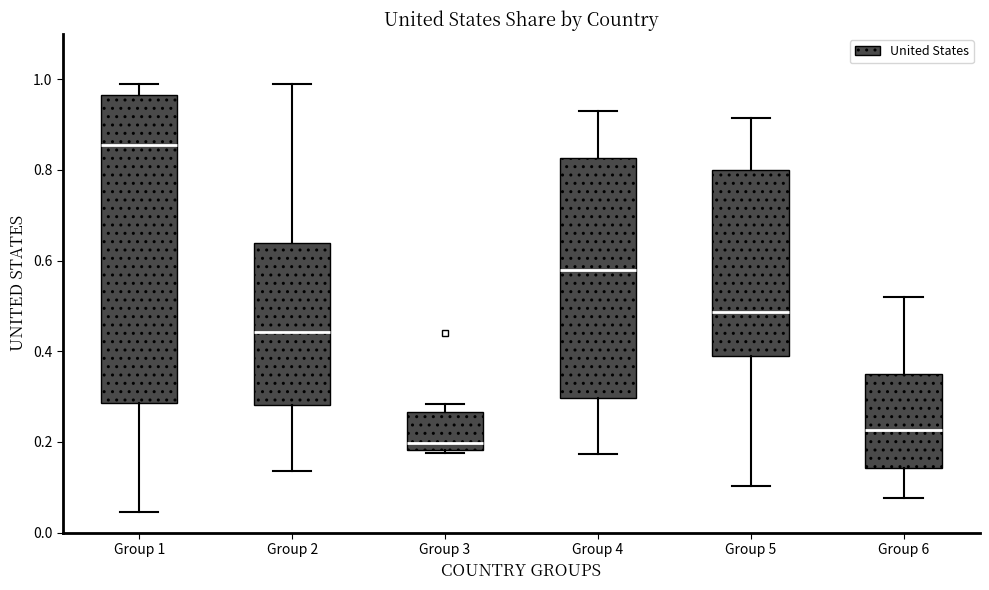

Which box has the lowest median line?

Group 3